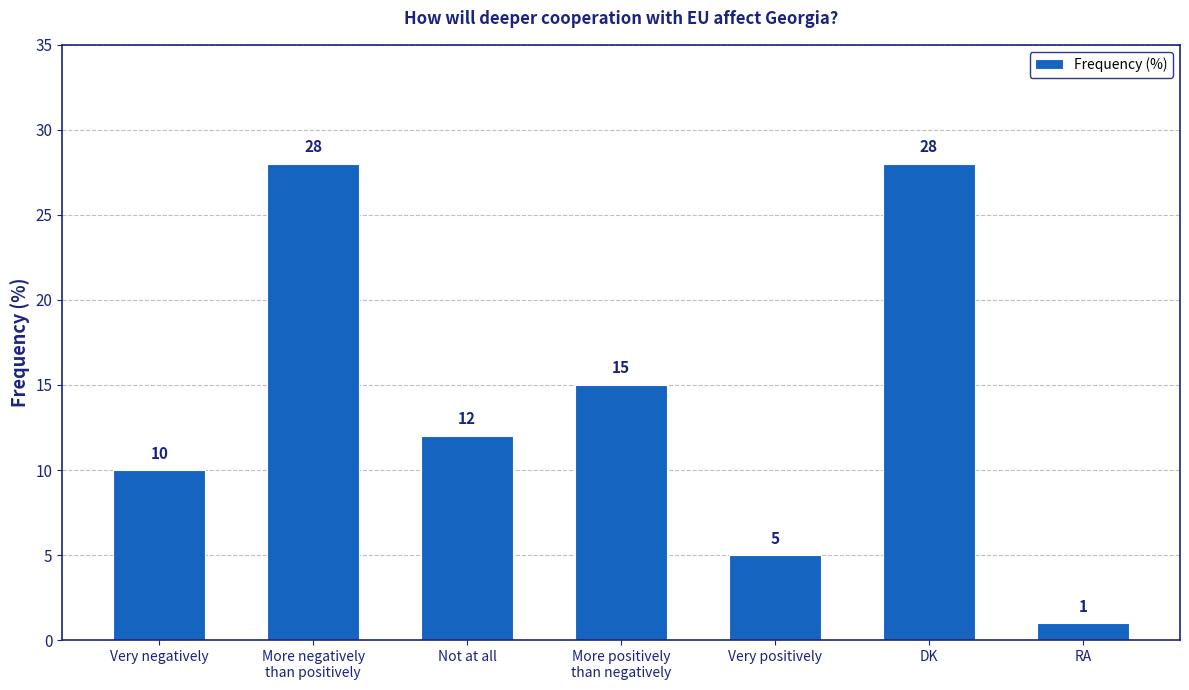

Reading left to right, what are all the values shown in this chart?

10	28	12	15	5	28	1